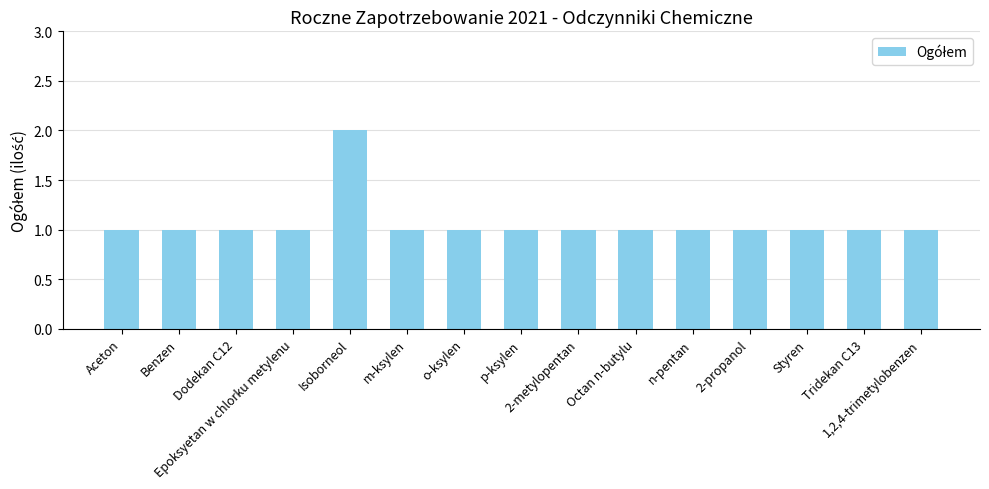

Reading right to left, extract all data points from this chart.

1	1	1	1	1	1	1	1	1	1	2	1	1	1	1